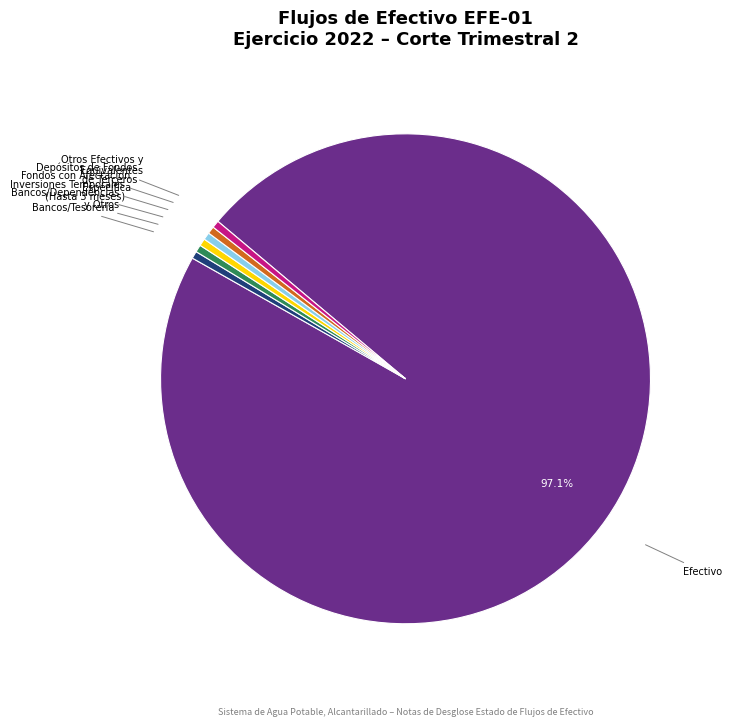

Does any single category account for the majority?

Yes